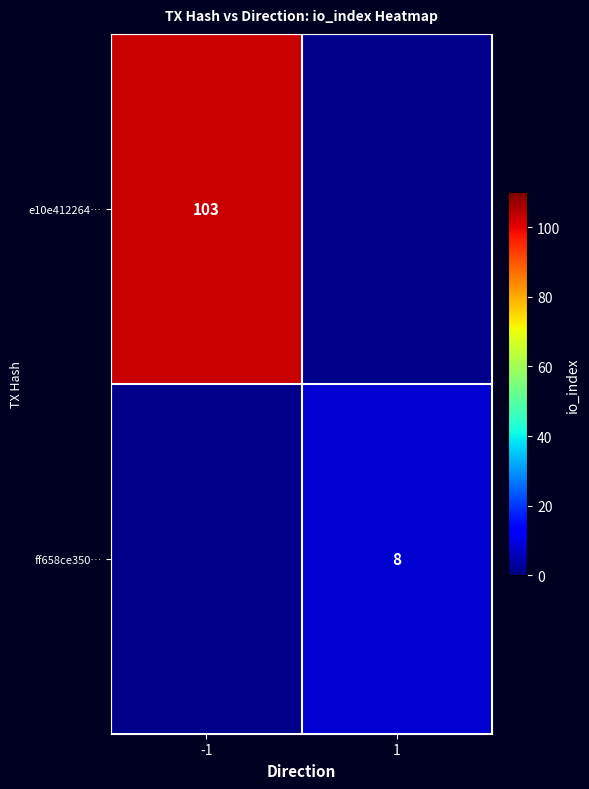

The ff658ce350… series shows 14 at 1. True or false?

False